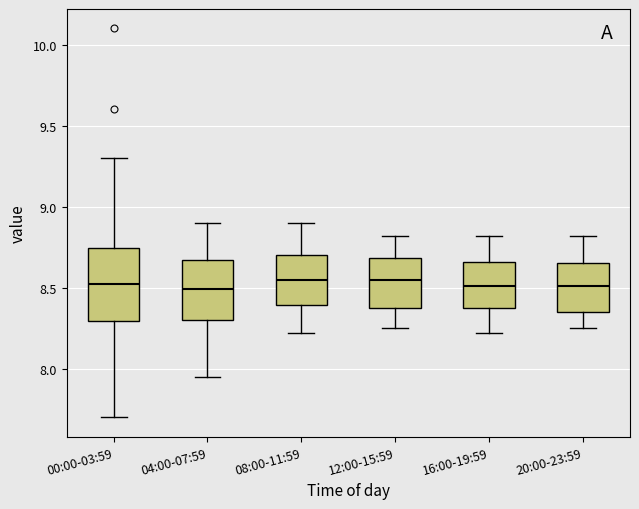

Reading left to right, read every box against the y-axis: the position of its median line, the range the box covers, and the ends of its whiskers. The values are not printed on the chart, so give them approximately, as read against the axis.

00:00-03:59: median 8.55, box 8.30 to 8.75, whiskers 7.70 to 9.30
04:00-07:59: median 8.50, box 8.30 to 8.65, whiskers 7.95 to 8.90
08:00-11:59: median 8.55, box 8.40 to 8.70, whiskers 8.20 to 8.90
12:00-15:59: median 8.55, box 8.40 to 8.70, whiskers 8.25 to 8.80
16:00-19:59: median 8.50, box 8.35 to 8.65, whiskers 8.20 to 8.80
20:00-23:59: median 8.50, box 8.35 to 8.65, whiskers 8.25 to 8.80